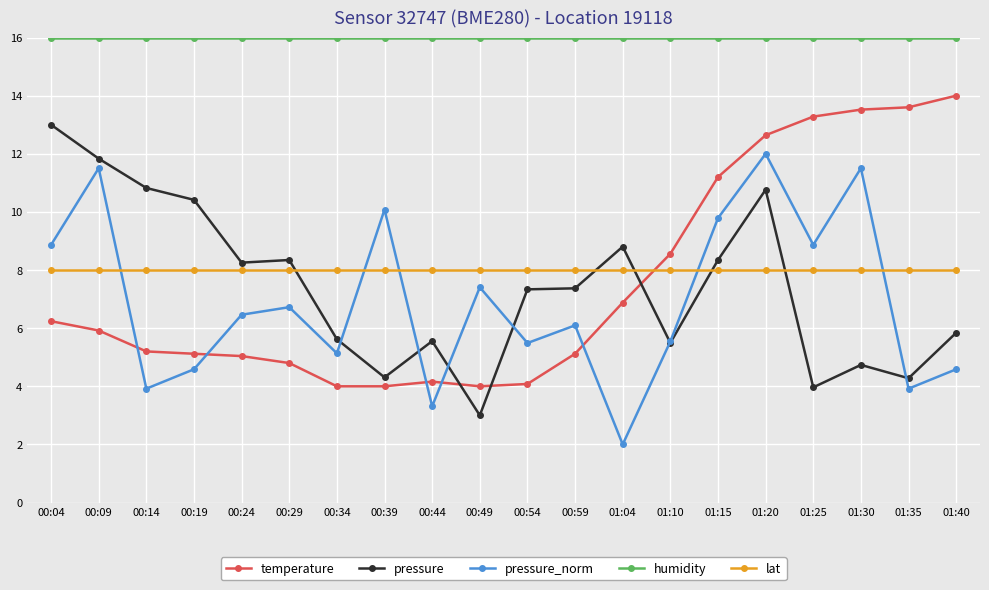

At which category does pressure_norm reach its first local valley?

00:14